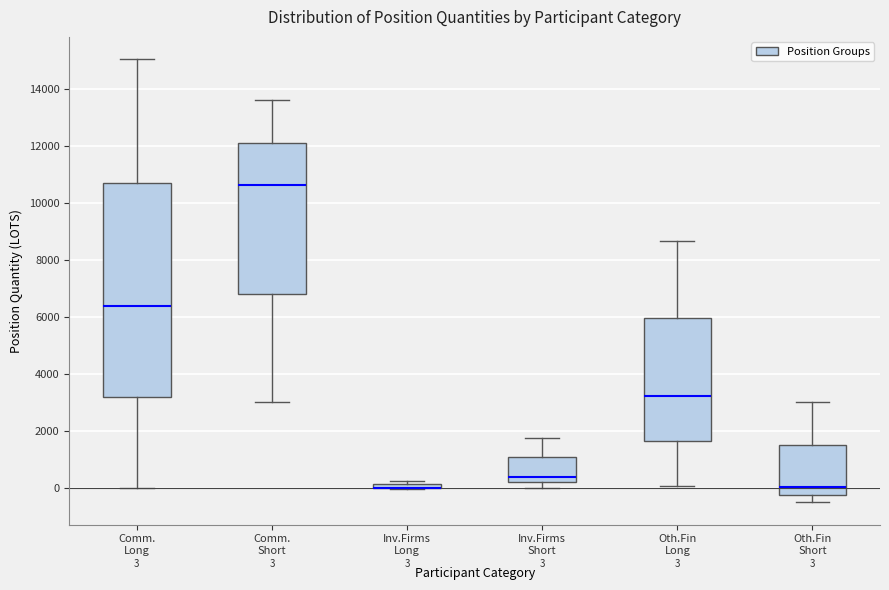

Comparing the boxes themselves (not the whiskers), which one is the tallest?

Comm. Long